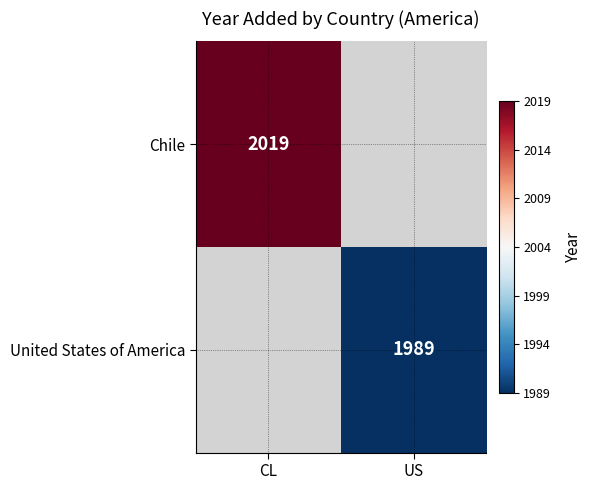

True or false: Chile has a value of 2019 at CL.

True